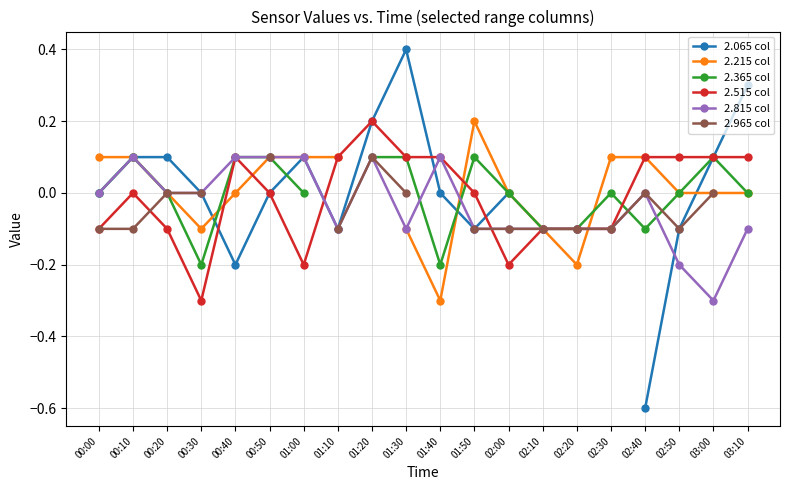

Between 00:50 and 02:50, which is larger?

00:50